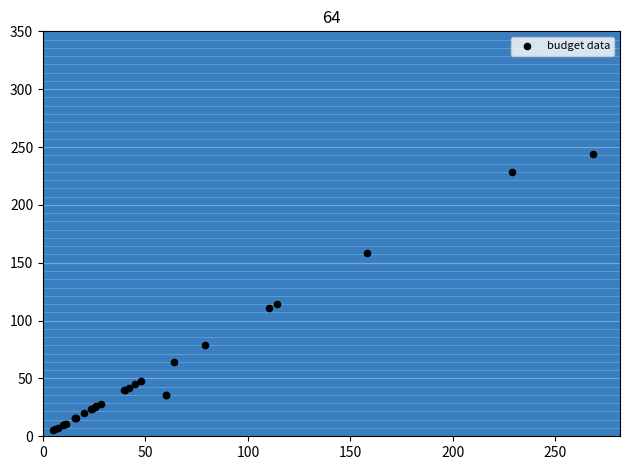

What Y value in the scatter plot is closest to 124?

114.0